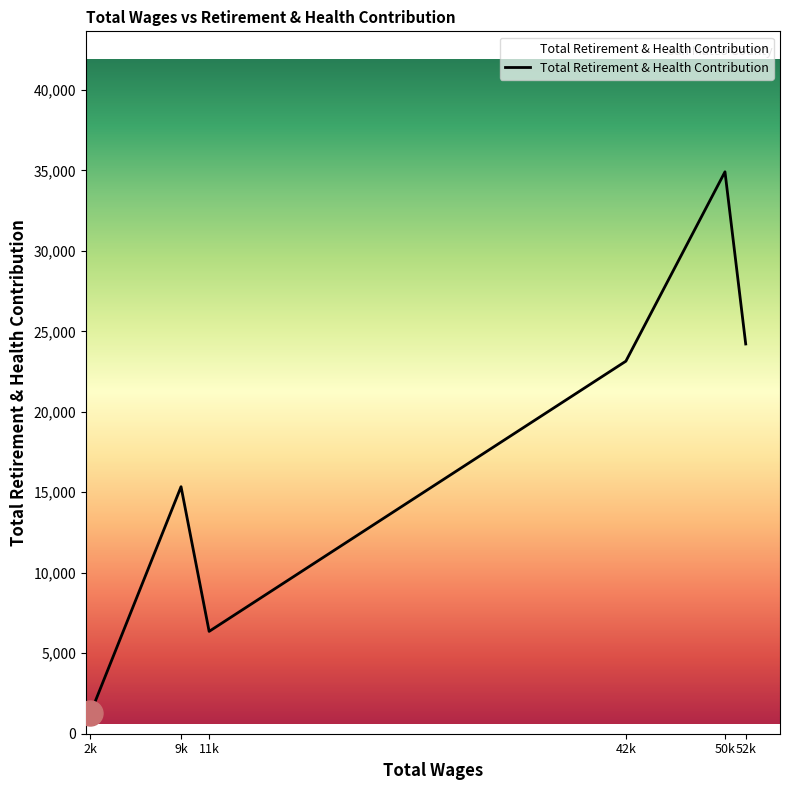

Where is the data nearest to the value 18090?

9k